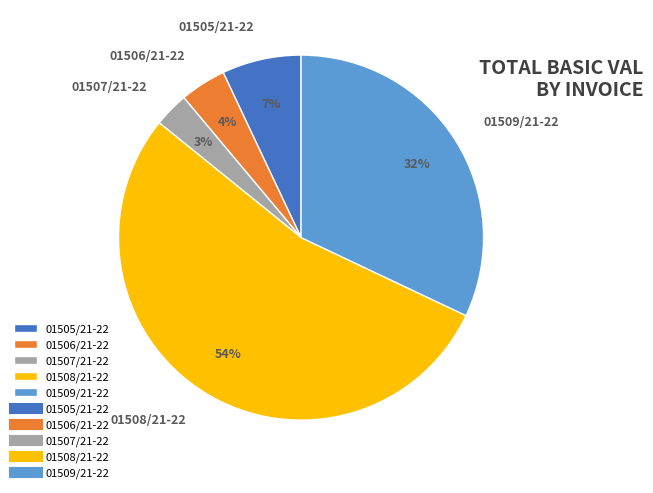

To the nearest percent, what is the average slice percentage?

20%